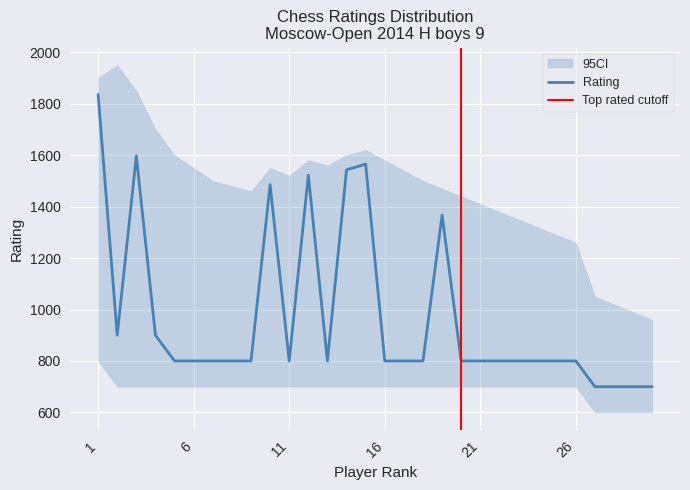

Is it true that the value at 9 is 800?

True